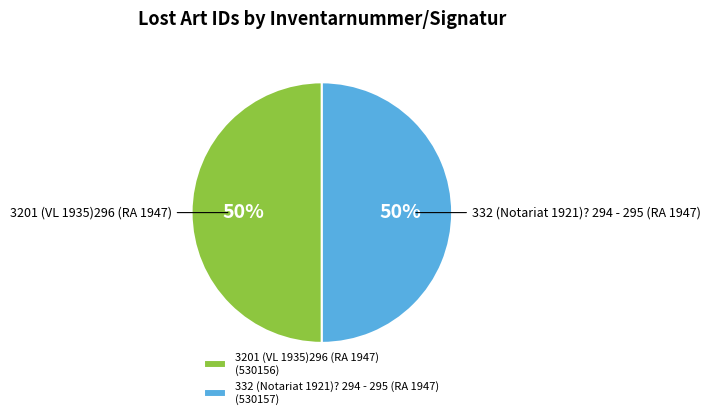

To the nearest percent, what portion does 332 (Notariat 1921)? 294 - 295 (RA 1947) represent?

50%